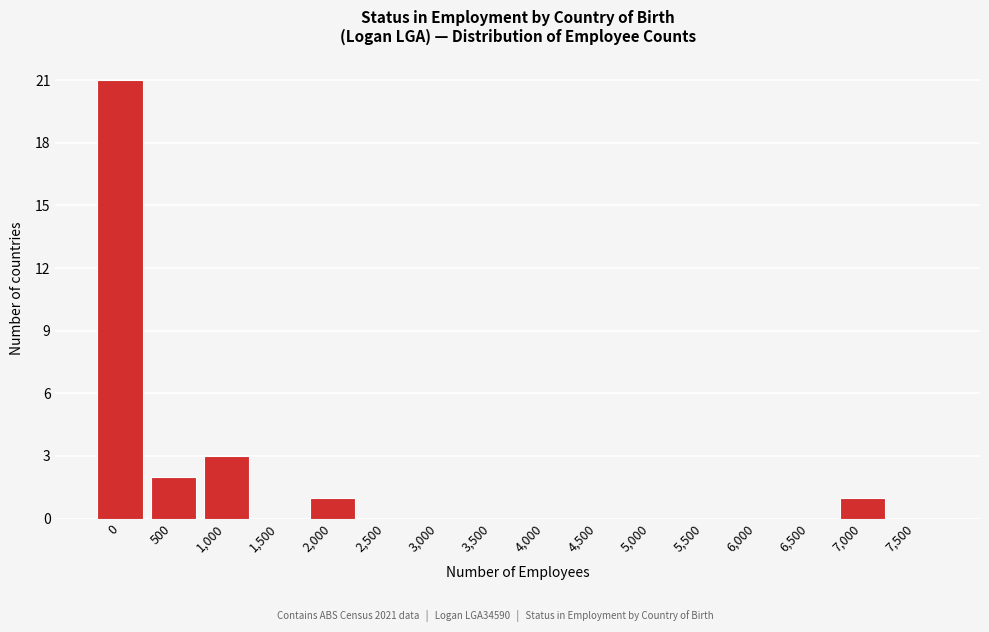

Reading right to left, what are all the values shown in this chart?

7,500=0	7,000=1	6,500=0	6,000=0	5,500=0	5,000=0	4,500=0	4,000=0	3,500=0	3,000=0	2,500=0	2,000=1	1,500=0	1,000=3	500=2	0=21